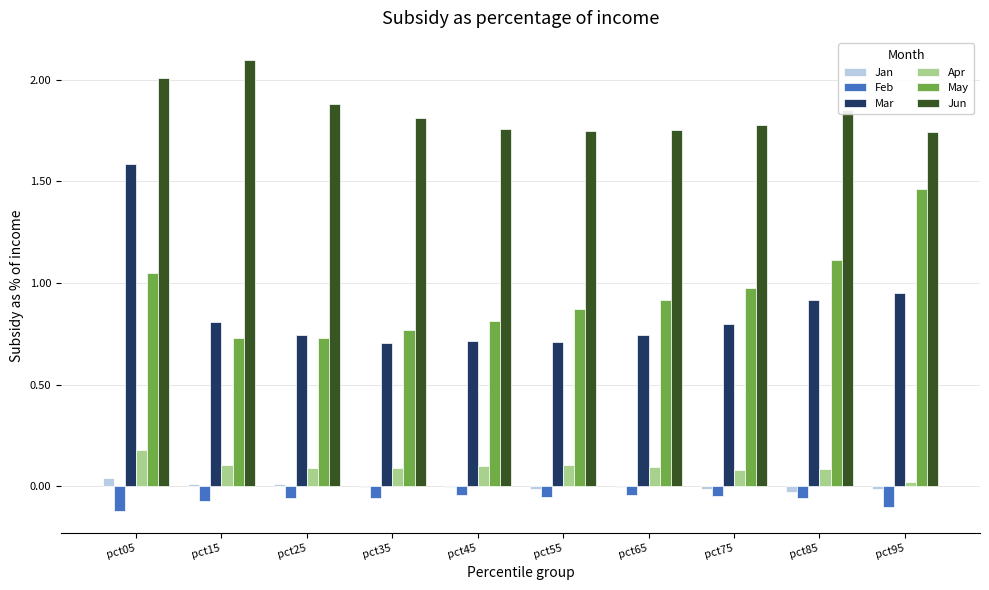

Are the bars grouped side by side (vs. stacked)?

Yes